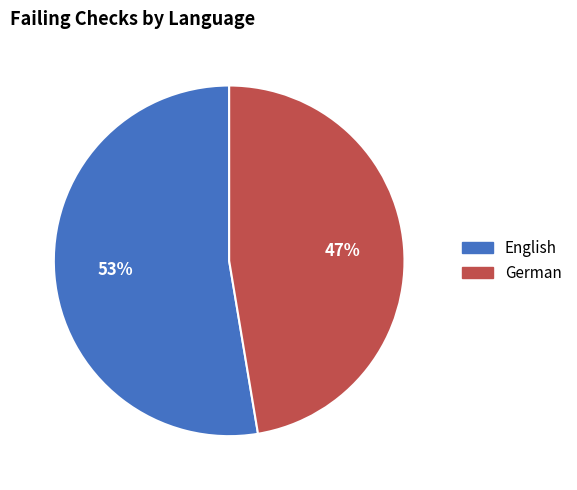

True or false: German accounts for 47% of the total.

True